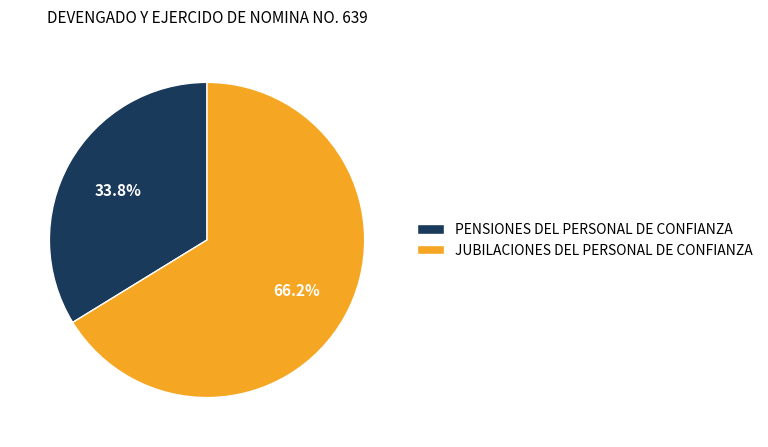

Is JUBILACIONES DEL PERSONAL DE CONFIANZA the majority of the pie?

Yes